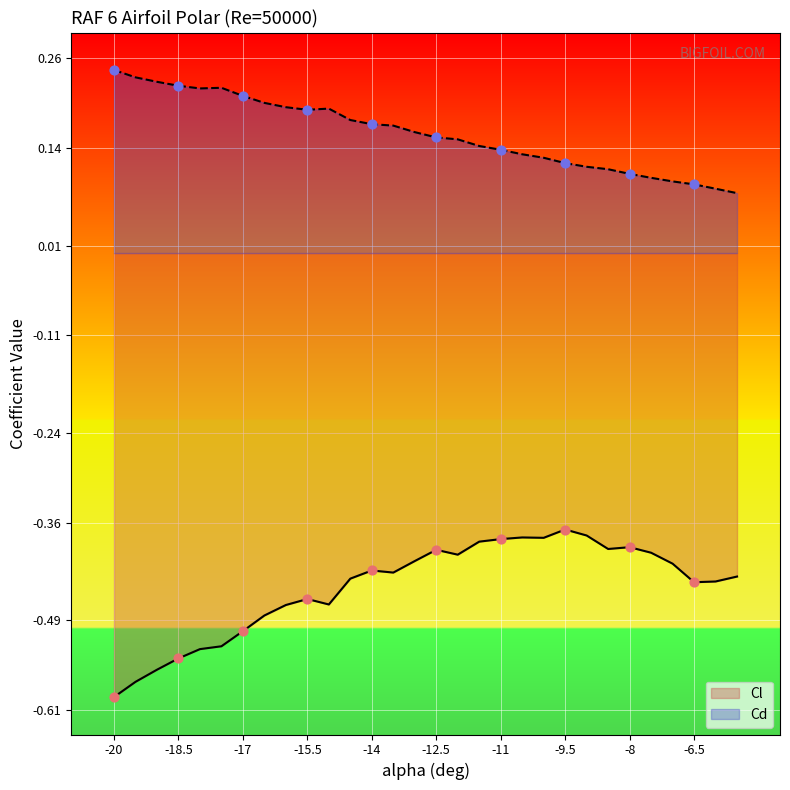

Which series has the largest total across all categories?

Cd